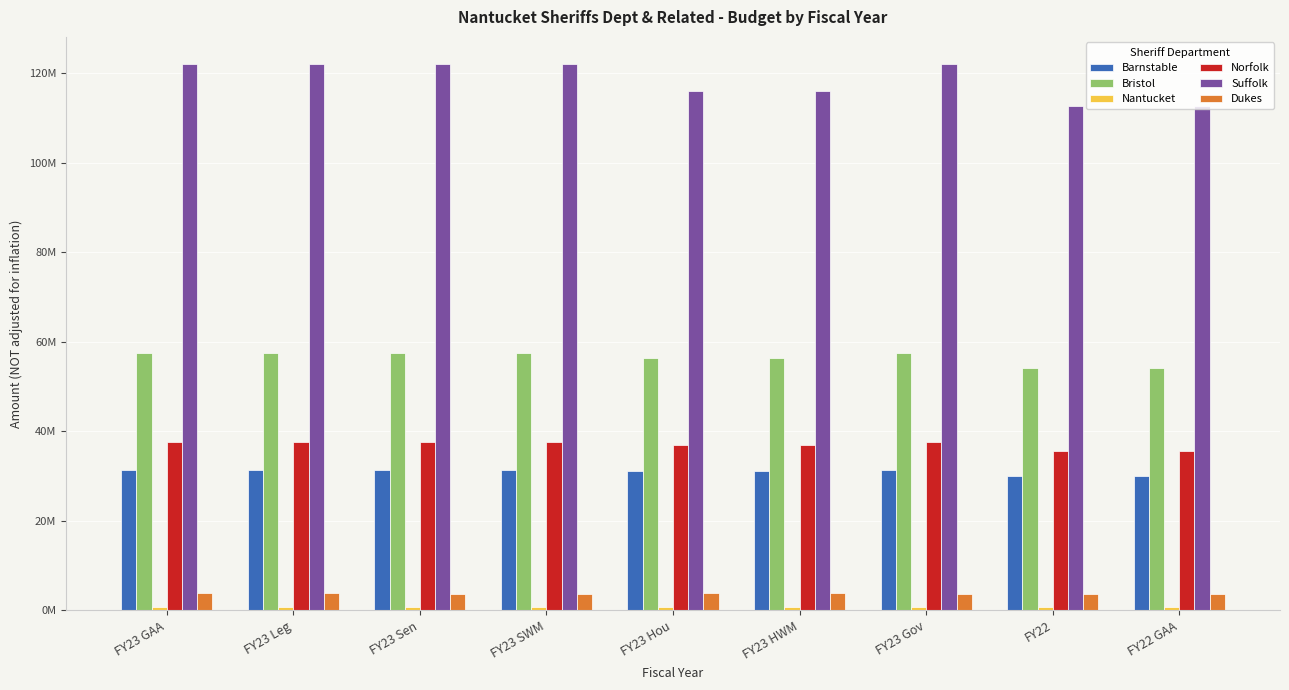

Does the chart contain any negative values?

No